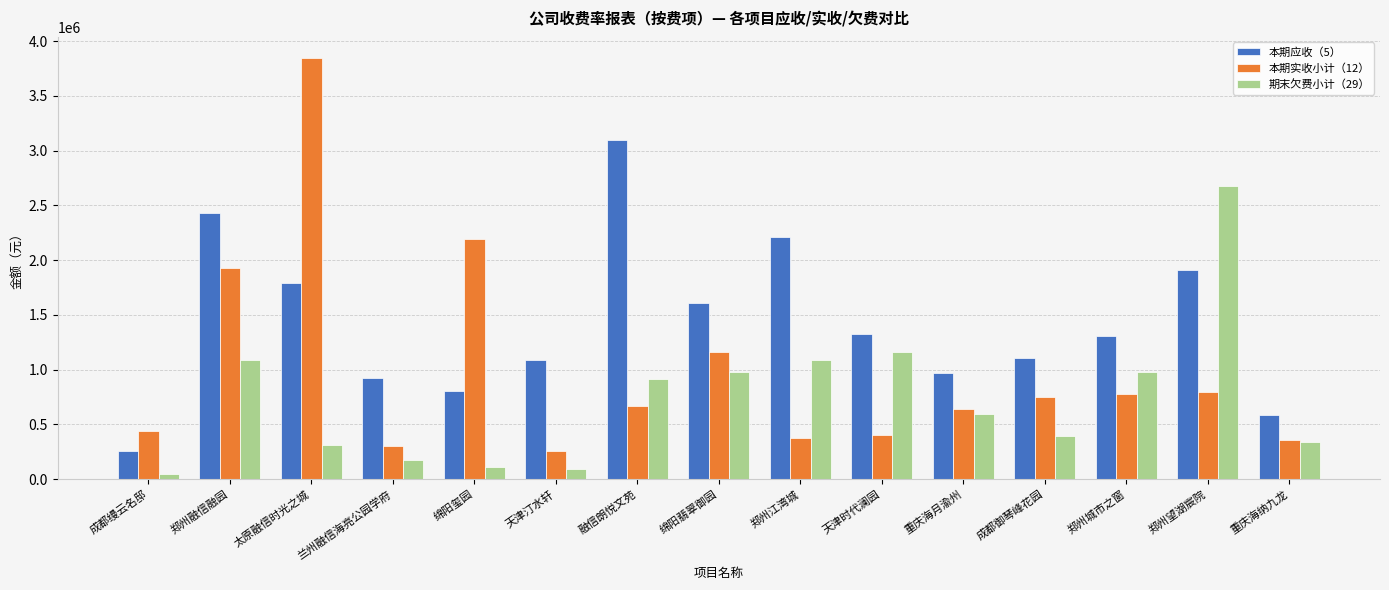

What is the value of the 本期应收（5） bar at the 11th from the left?

972730.8